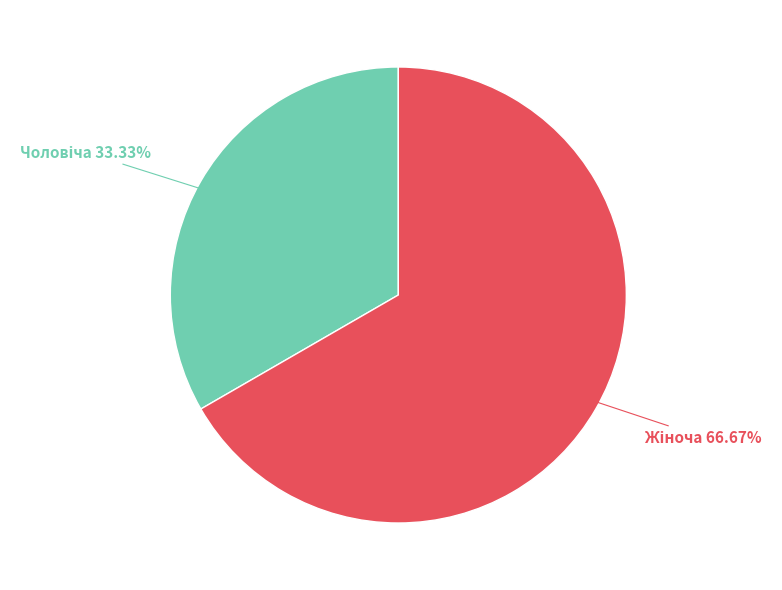

How many segments does this pie chart have?

2